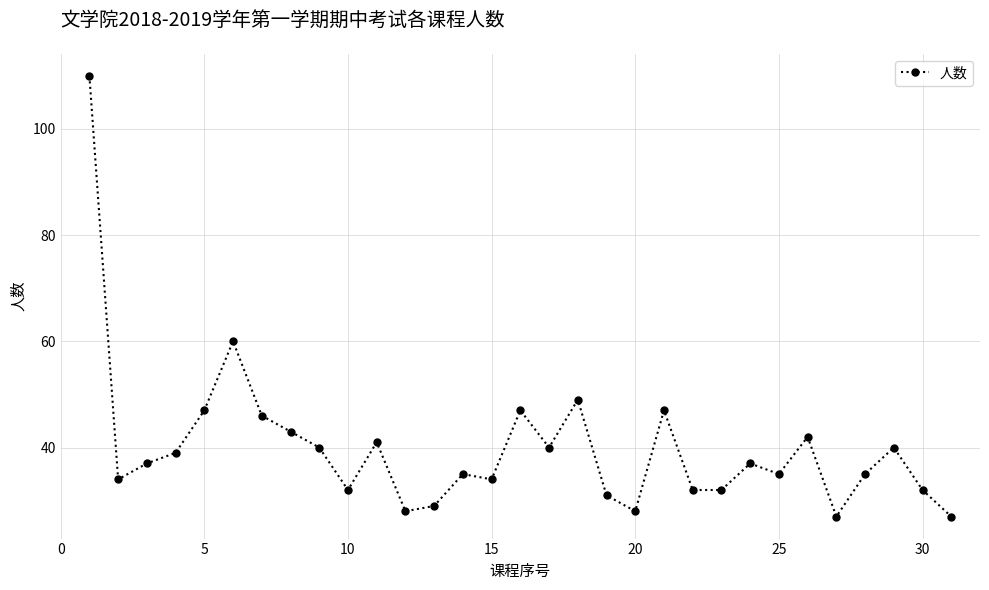

What is the value of the 22nd point from the left?

32